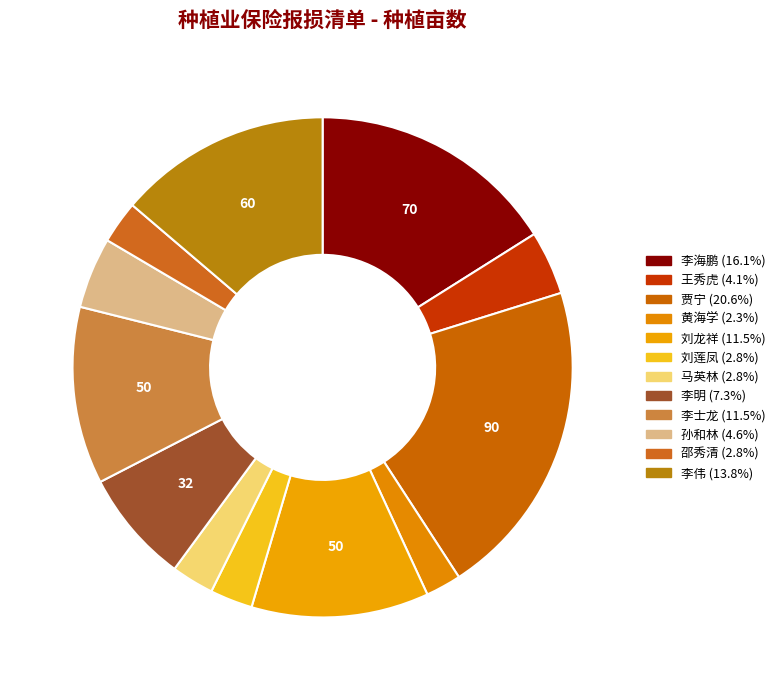

Count the number of slices in the pie.

12